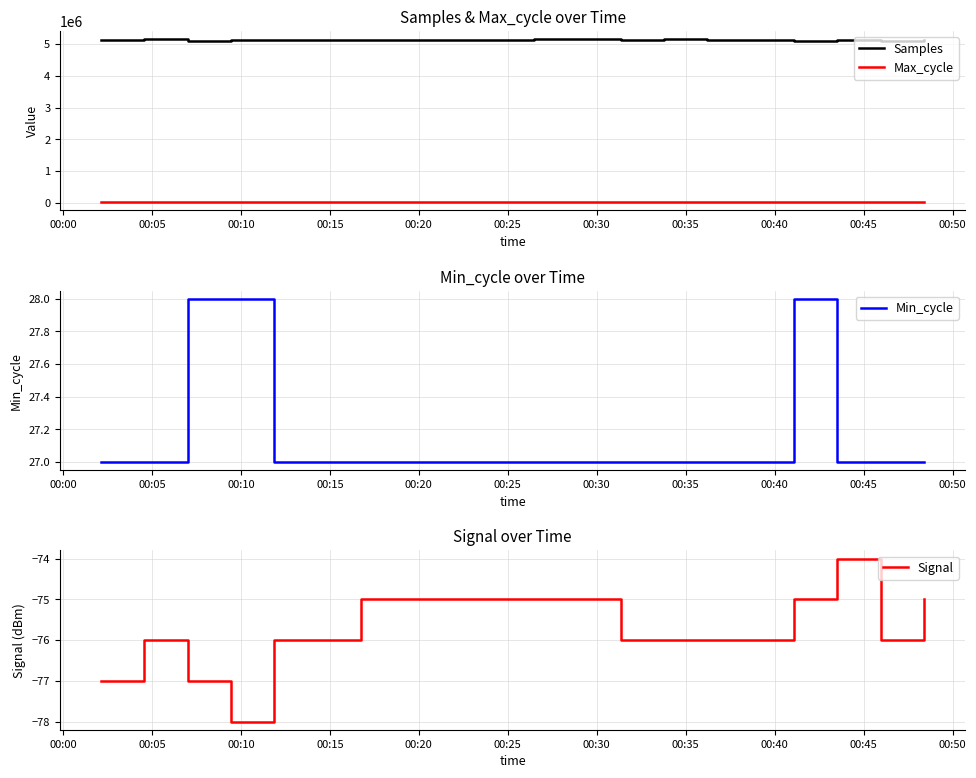

What is the highest value of the Samples series?

5154999